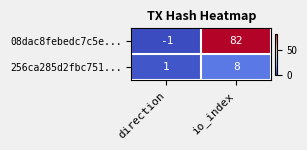

The 256ca285d2fbc751... series shows 14 at io_index. True or false?

False